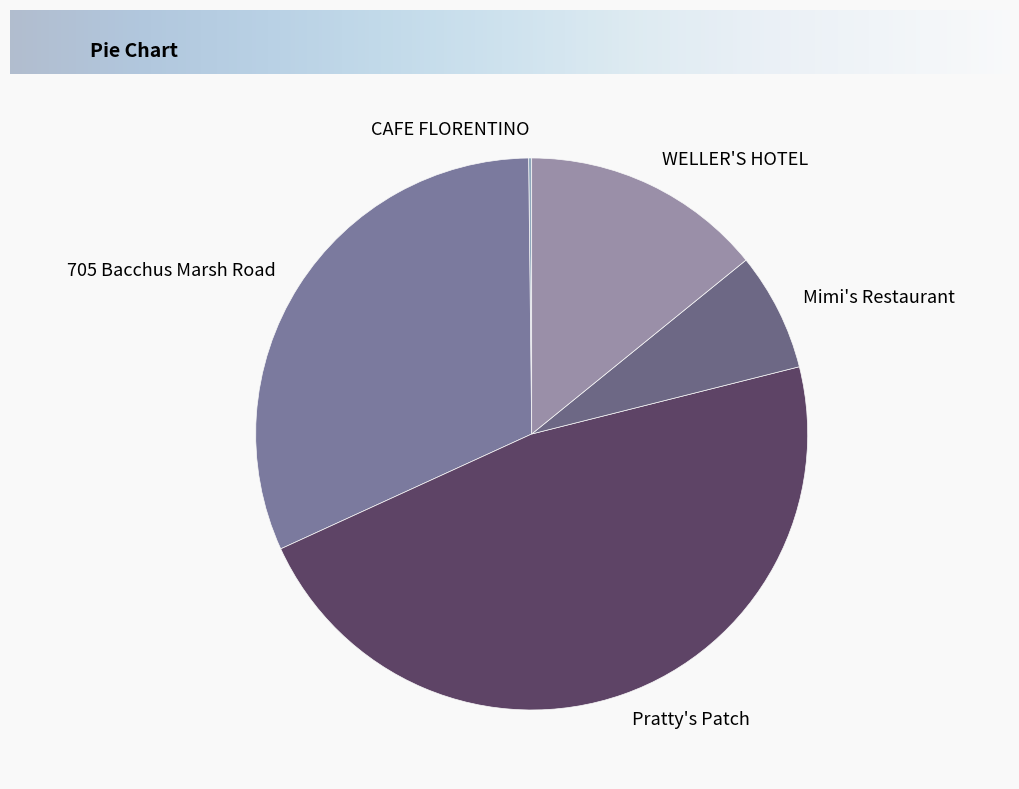

Approximately how many times larger is the value at Pratty's Patch compared to WELLER'S HOTEL?

3.3